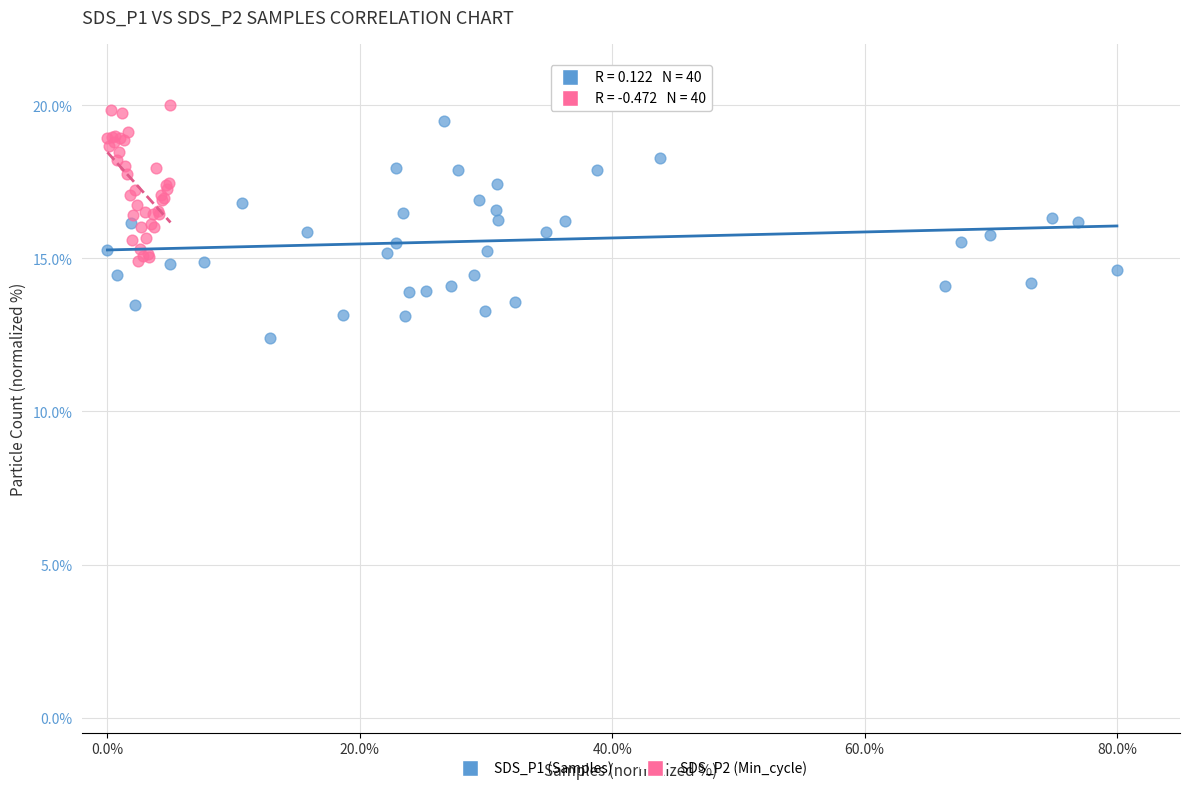

Which series has the largest Y range (max minus min)?

SDS_P1 (Samples)